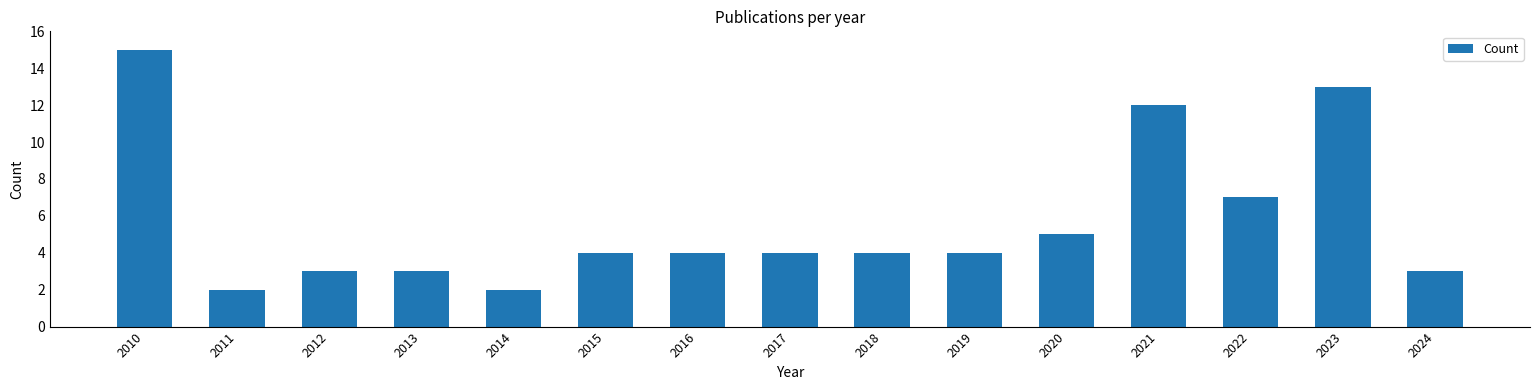

How many data points does each series have?

15